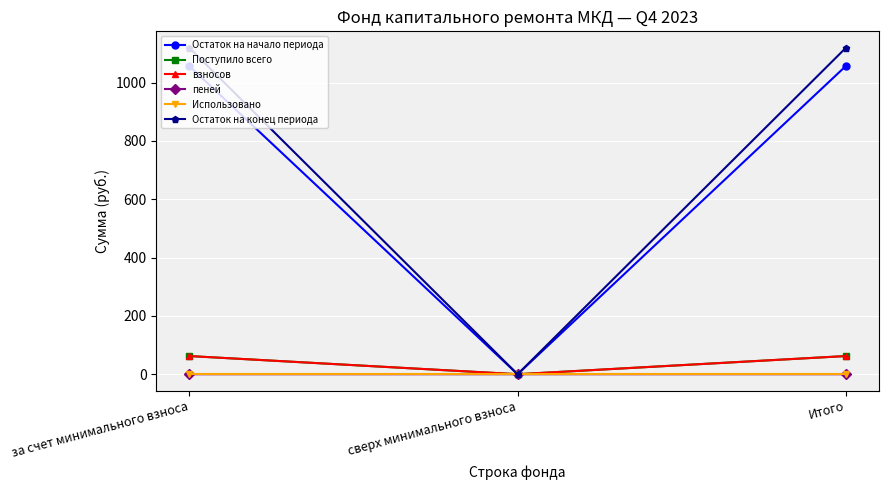

Which series has the largest range (max minus min)?

Остаток на конец периода